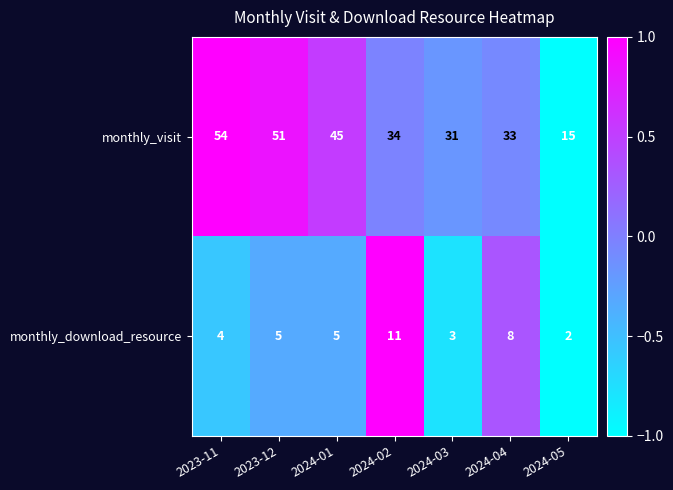

Which category has the highest value in the monthly_download_resource series?

2024-02